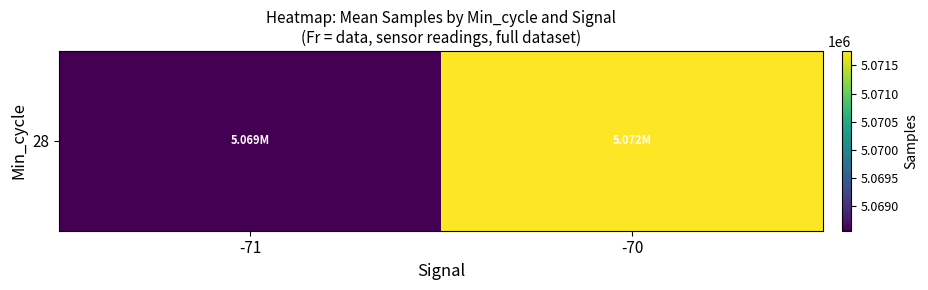

Is it true that the value at -71 is 7851290.0?

False